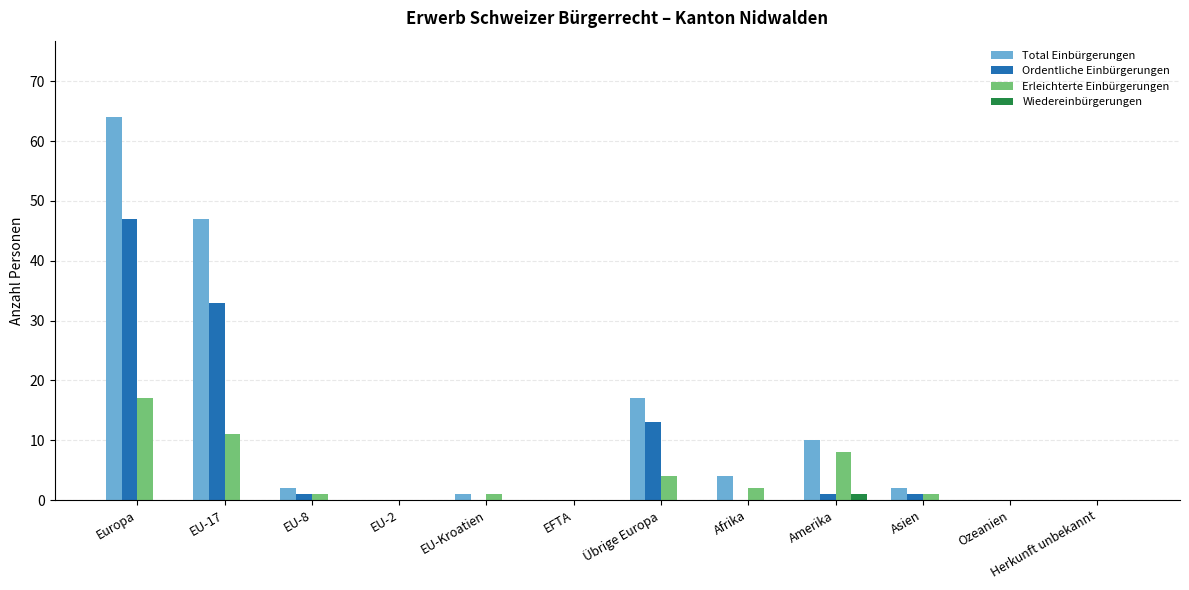

What is the sum of all Erleichterte Einbürgerungen values?

45